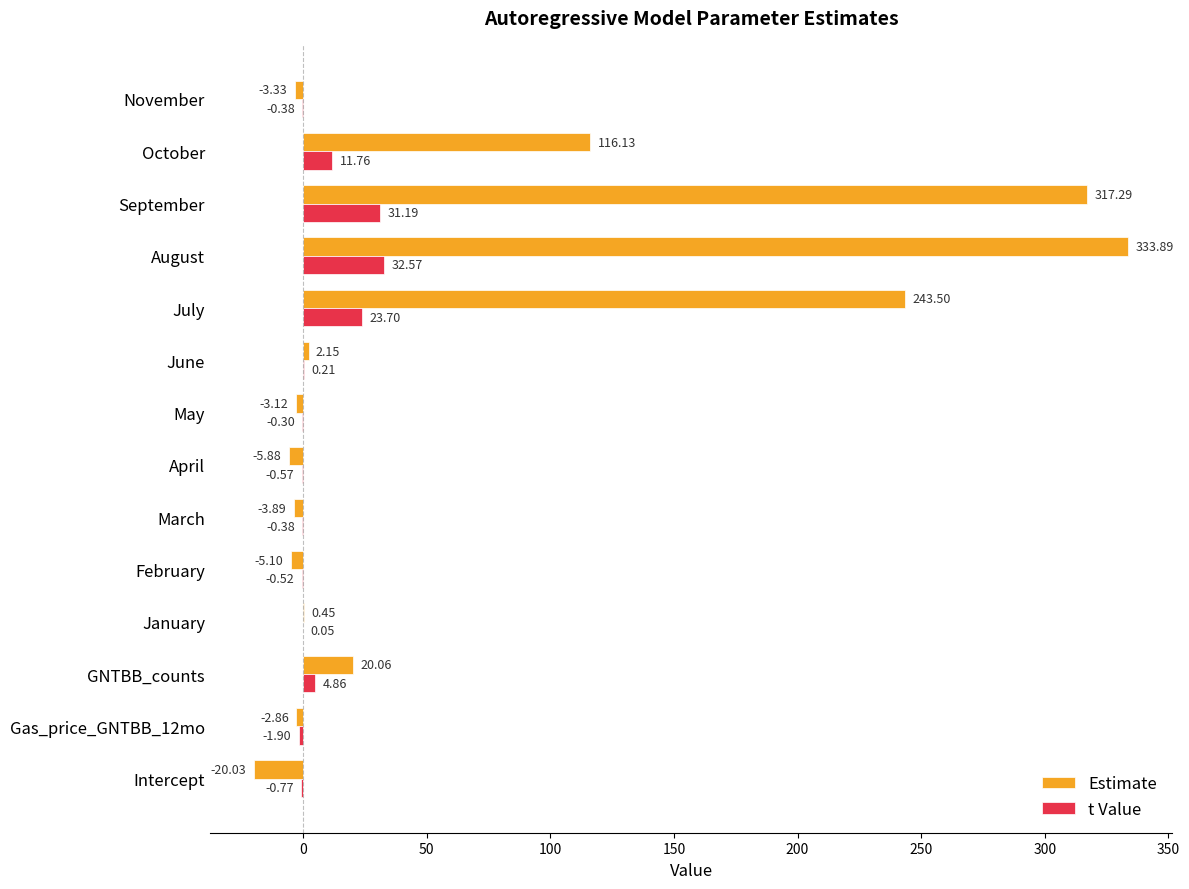

Which series has the widest spread of values?

Estimate